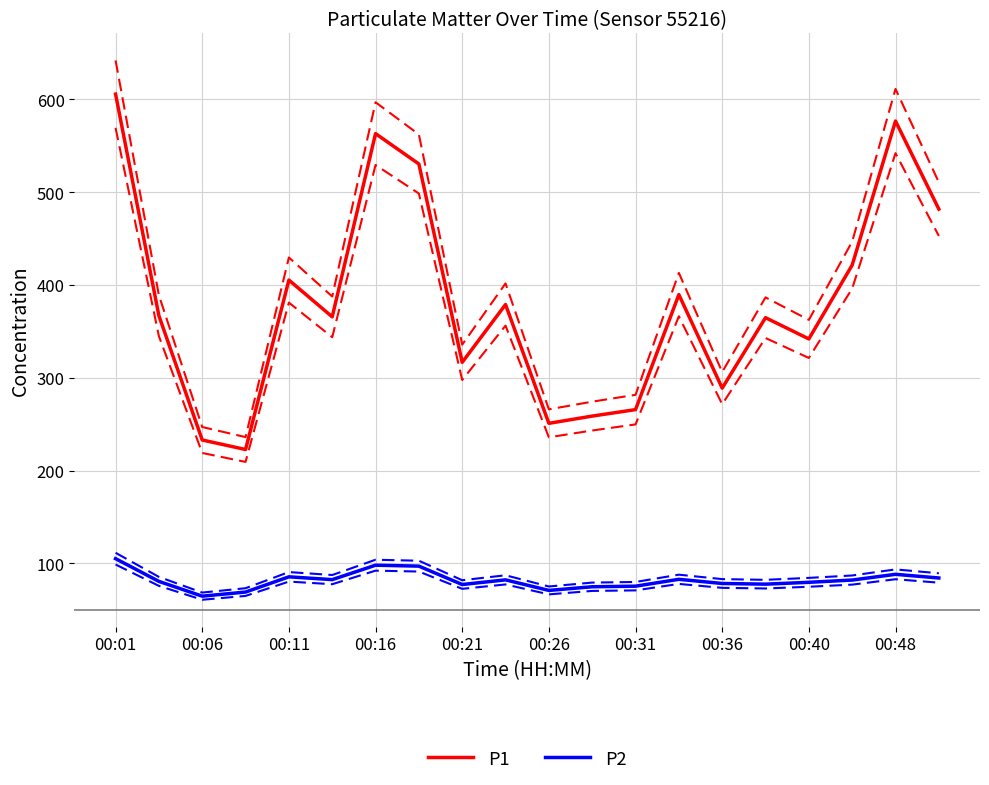

At which label does P2 first exceed 82?

00:01